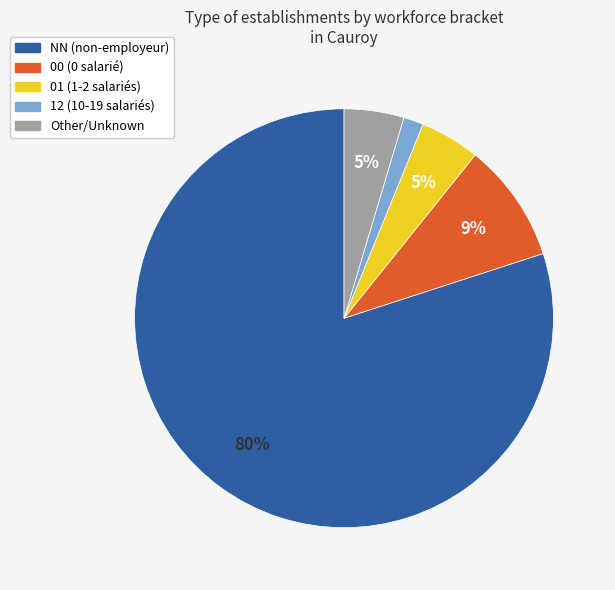

Is there a majority slice in this chart?

Yes